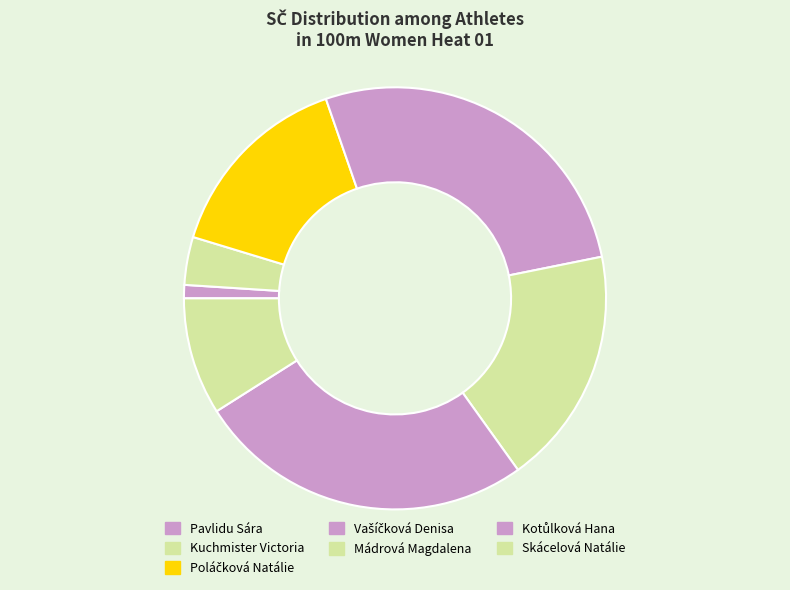

To the nearest percent, what is the difference between the Mádrová Magdalena and Kuchmister Victoria slice percentages?

15%